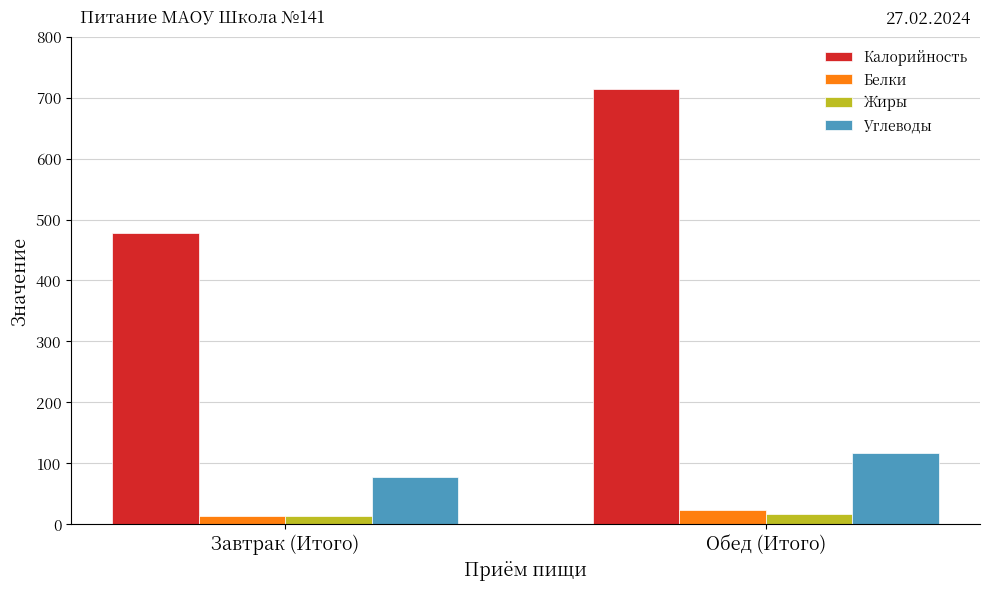

At how many categories does at least one series exceed 486?

1